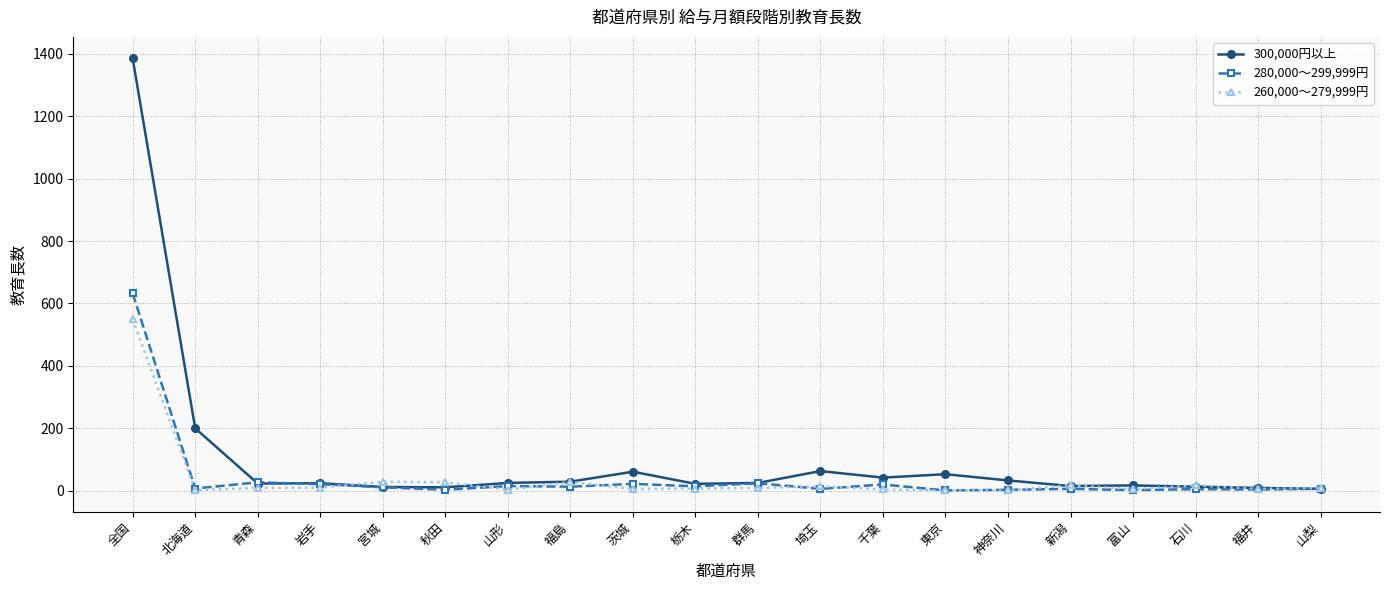

Rank the series by their maximum value, from lowest to highest.

260,000～279,999円, 280,000～299,999円, 300,000円以上